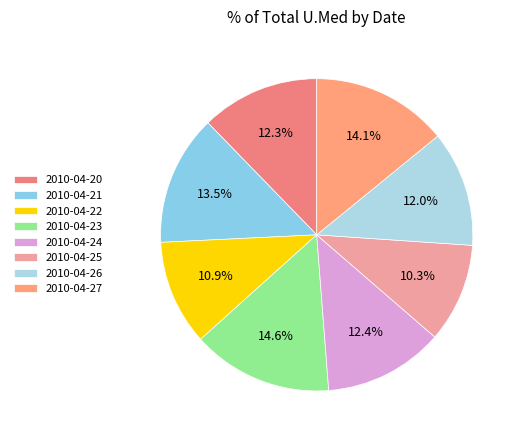

Does 2010-04-22 represent more than half of the total?

No